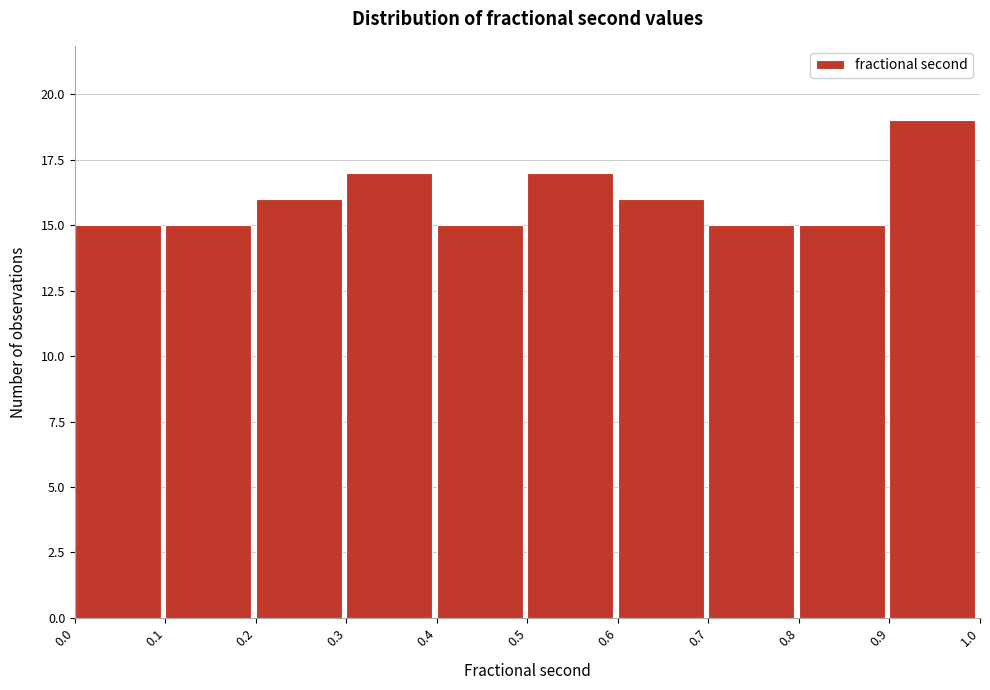

Reading left to right, transcribe this chart: for each bar, give the range it covers on the x-axis and its height. The values are not printed on the chart, so give them approximately, as read against the axis.

0.0 to 0.1: 15
0.1 to 0.2: 15
0.2 to 0.3: 16
0.3 to 0.4: 17
0.4 to 0.5: 15
0.5 to 0.6: 17
0.6 to 0.7: 16
0.7 to 0.8: 15
0.8 to 0.9: 15
0.9 to 1.0: 19